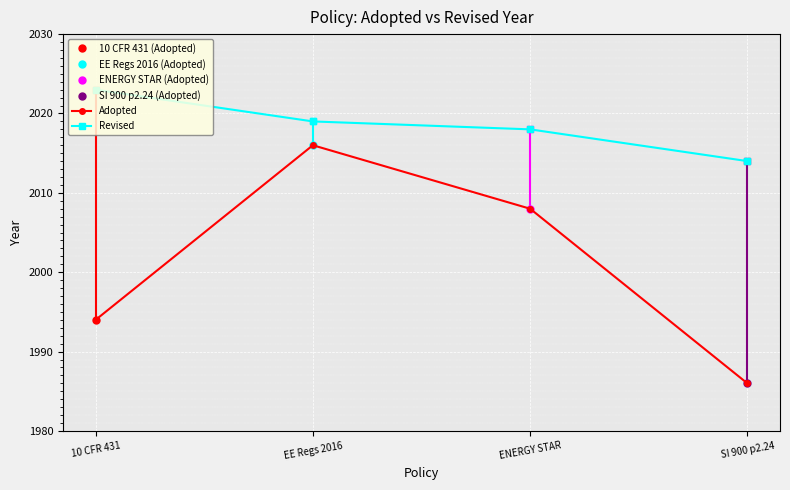

What is the difference between the highest and lowest values at SI 900 p2.24?

28